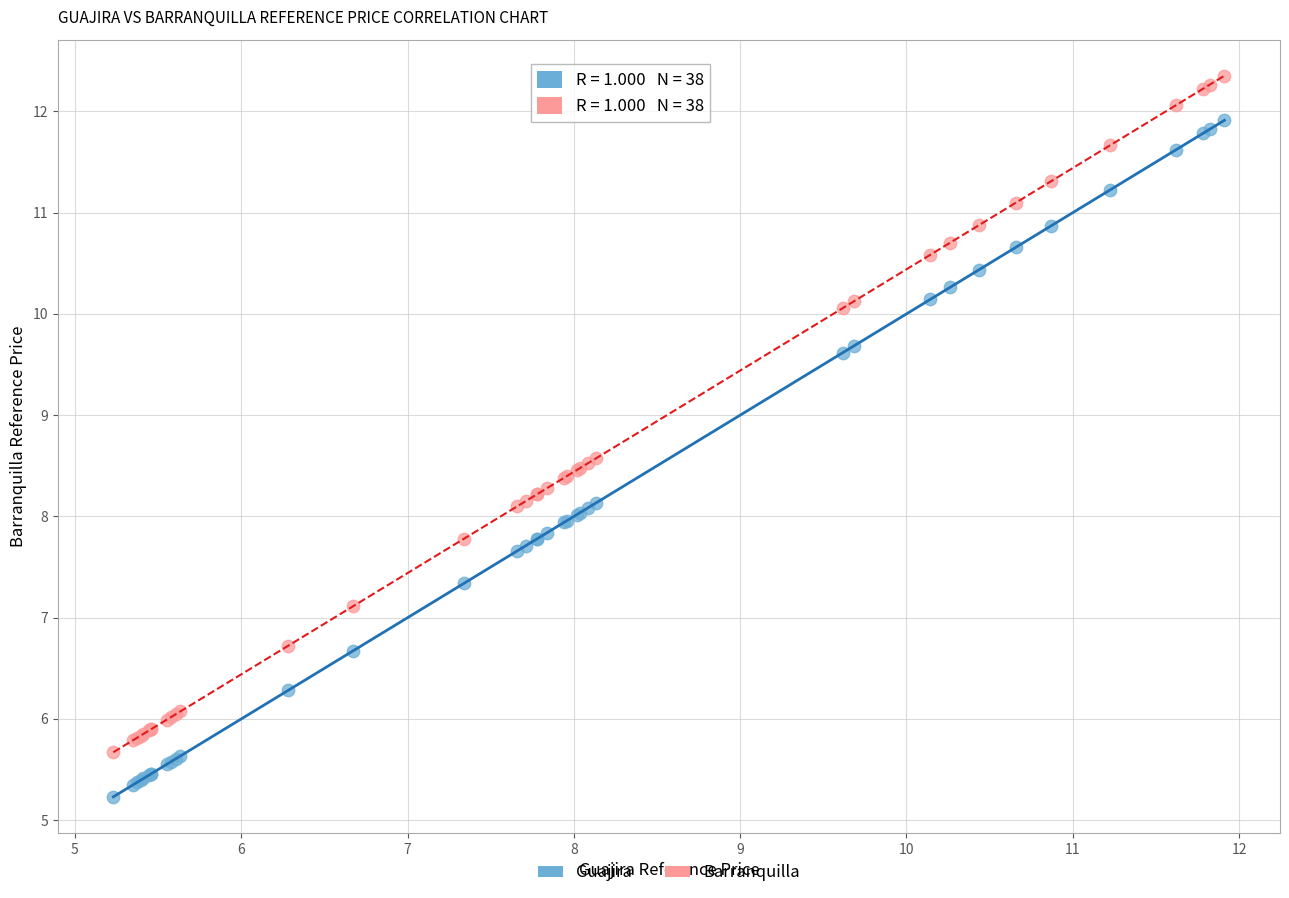

What is the X range (max minus min) for the scatter plot?

6.7